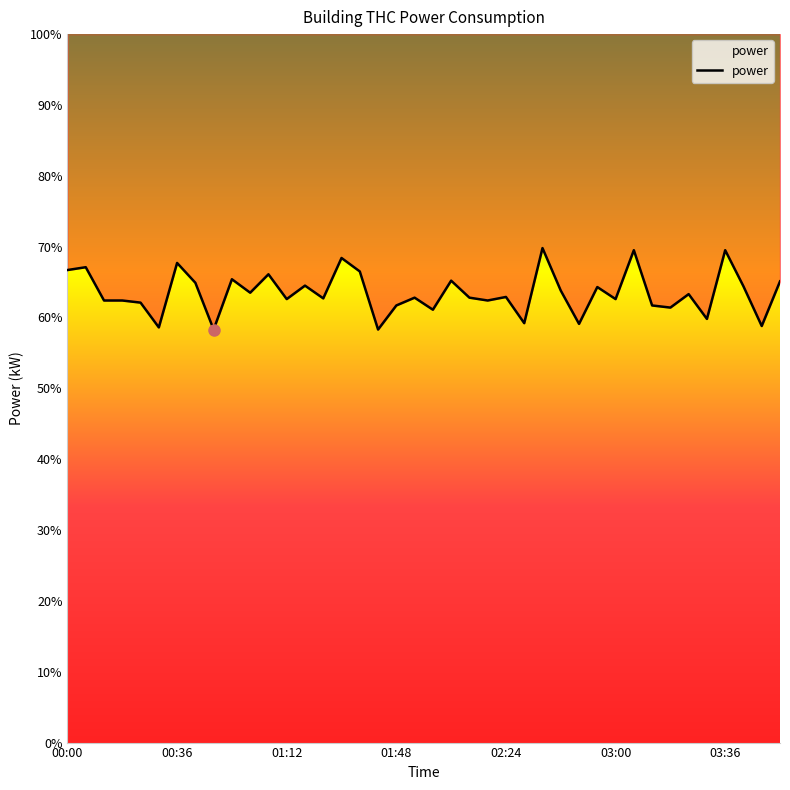

At which category does the chart reach its peak across all series?

26